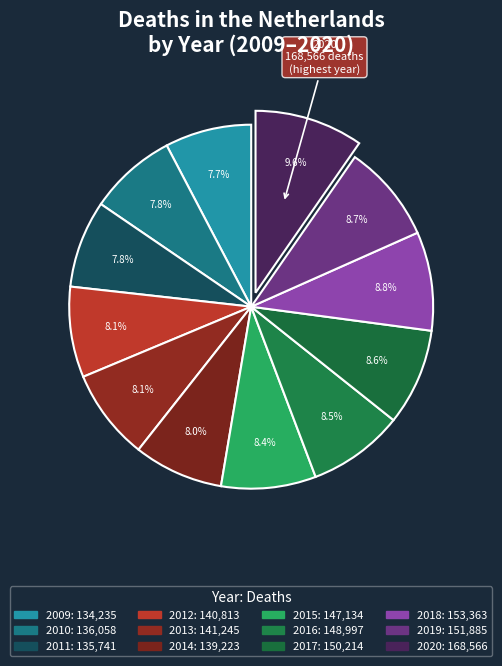

How many segments does this pie chart have?

12